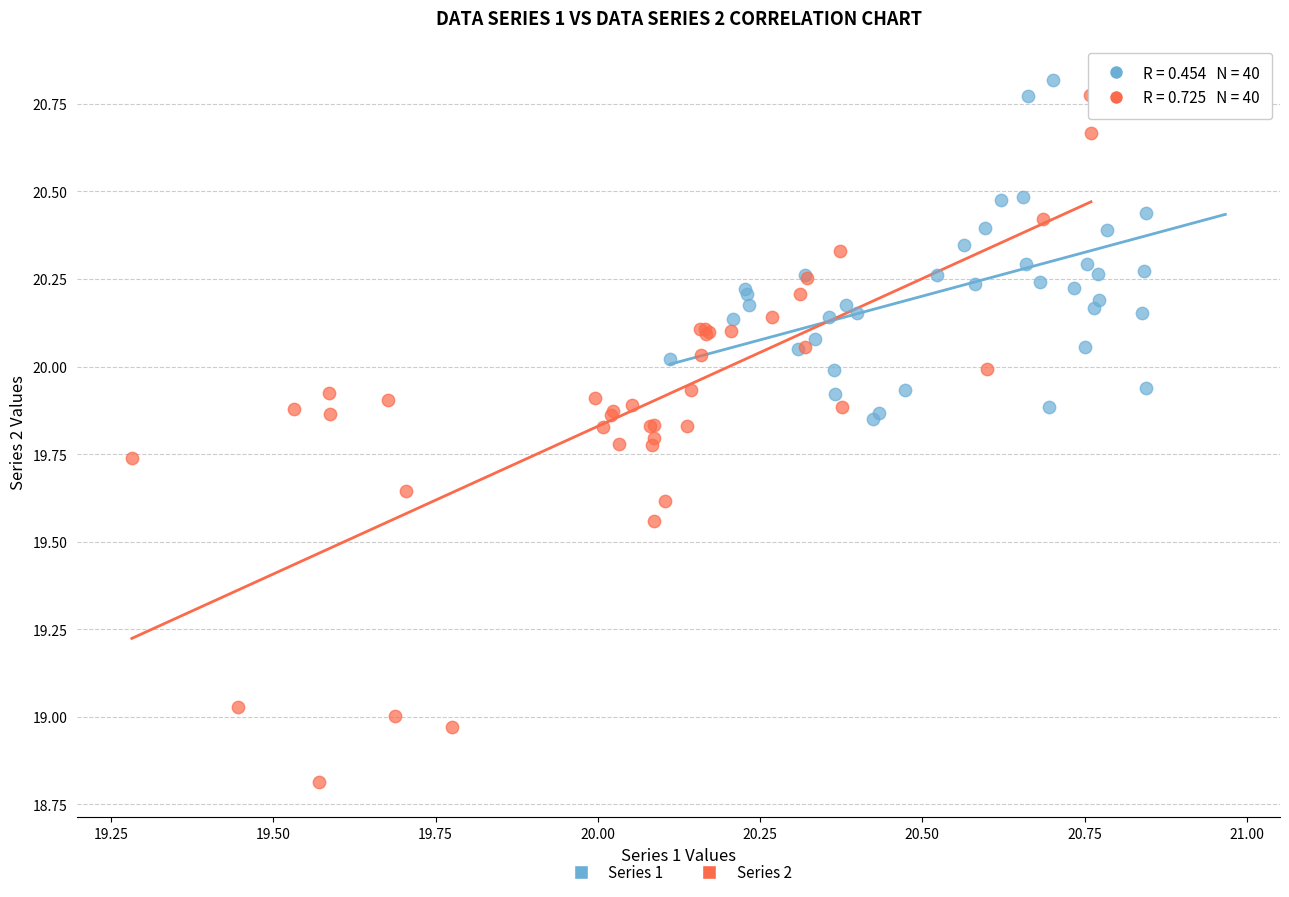

Which series has the widest spread of Y values?

Series 2